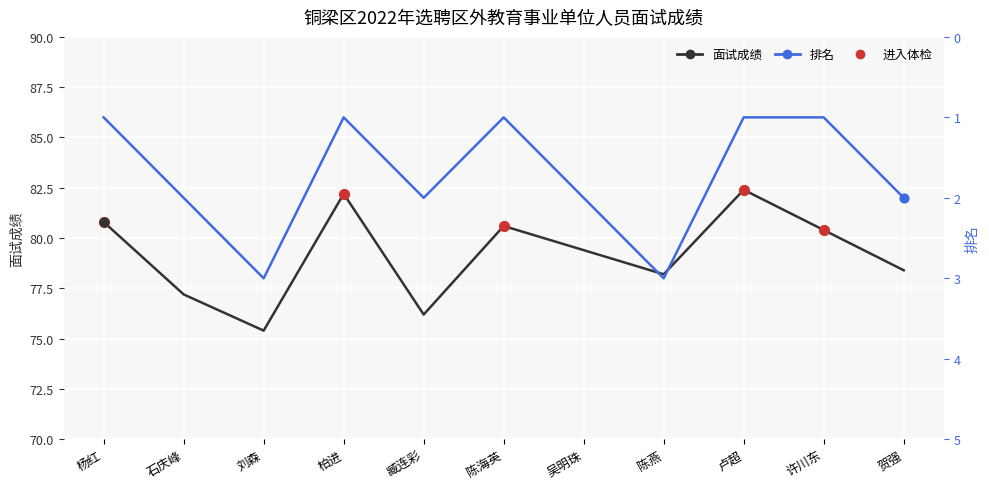

Which series has the widest spread of Y values?

面试成绩